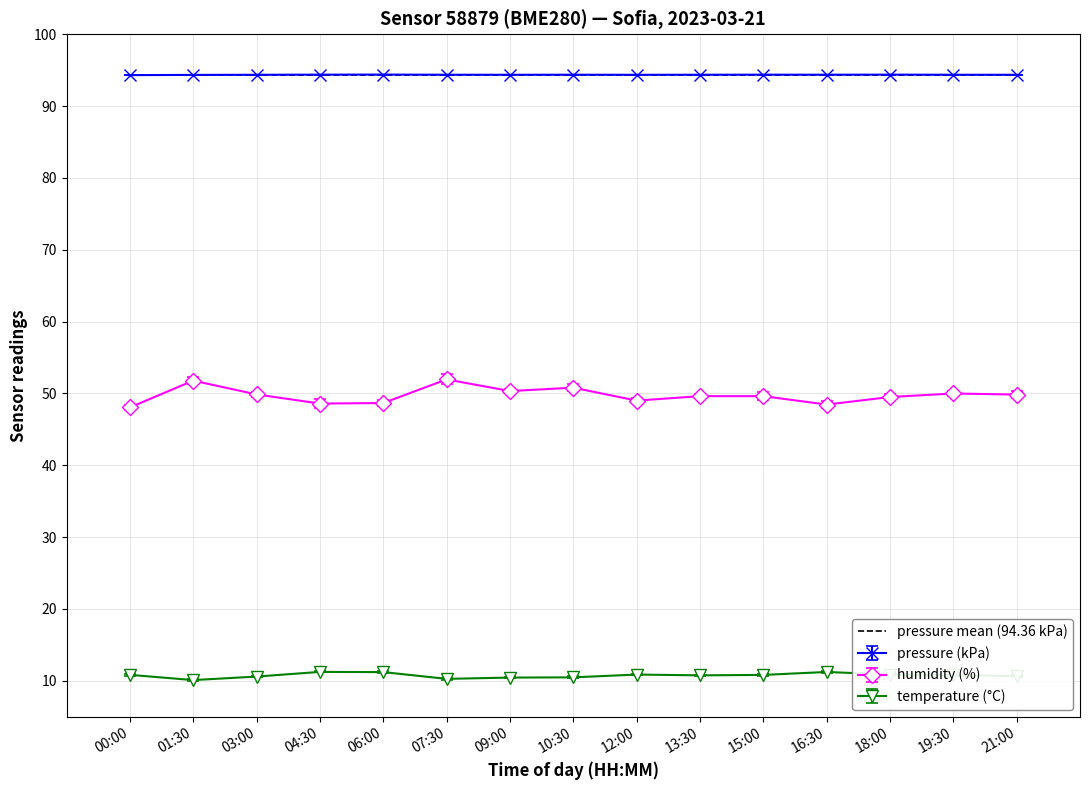

True or false: humidity (%) and temperature (°C) intersect in this chart.

False